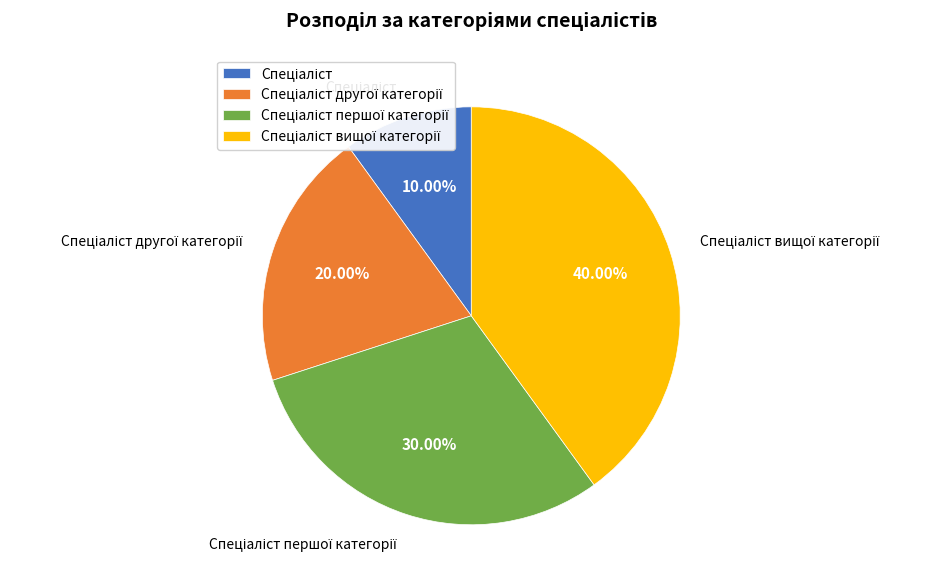

Is there a majority slice in this chart?

No